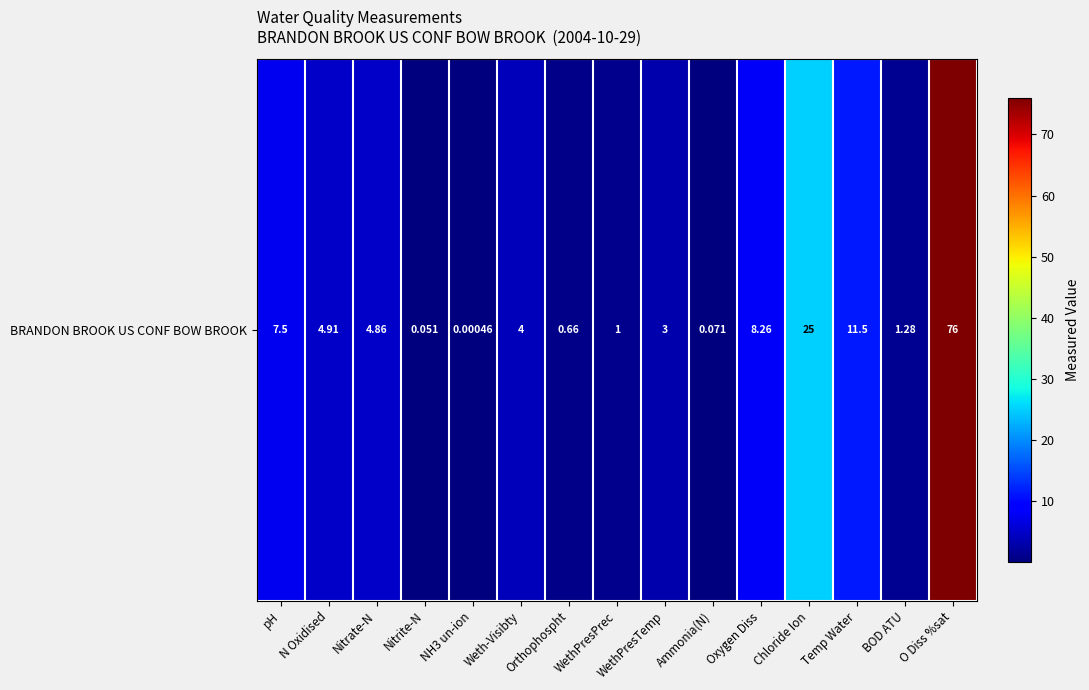

Which label corresponds to the smallest value in the chart?

NH3 un-ion